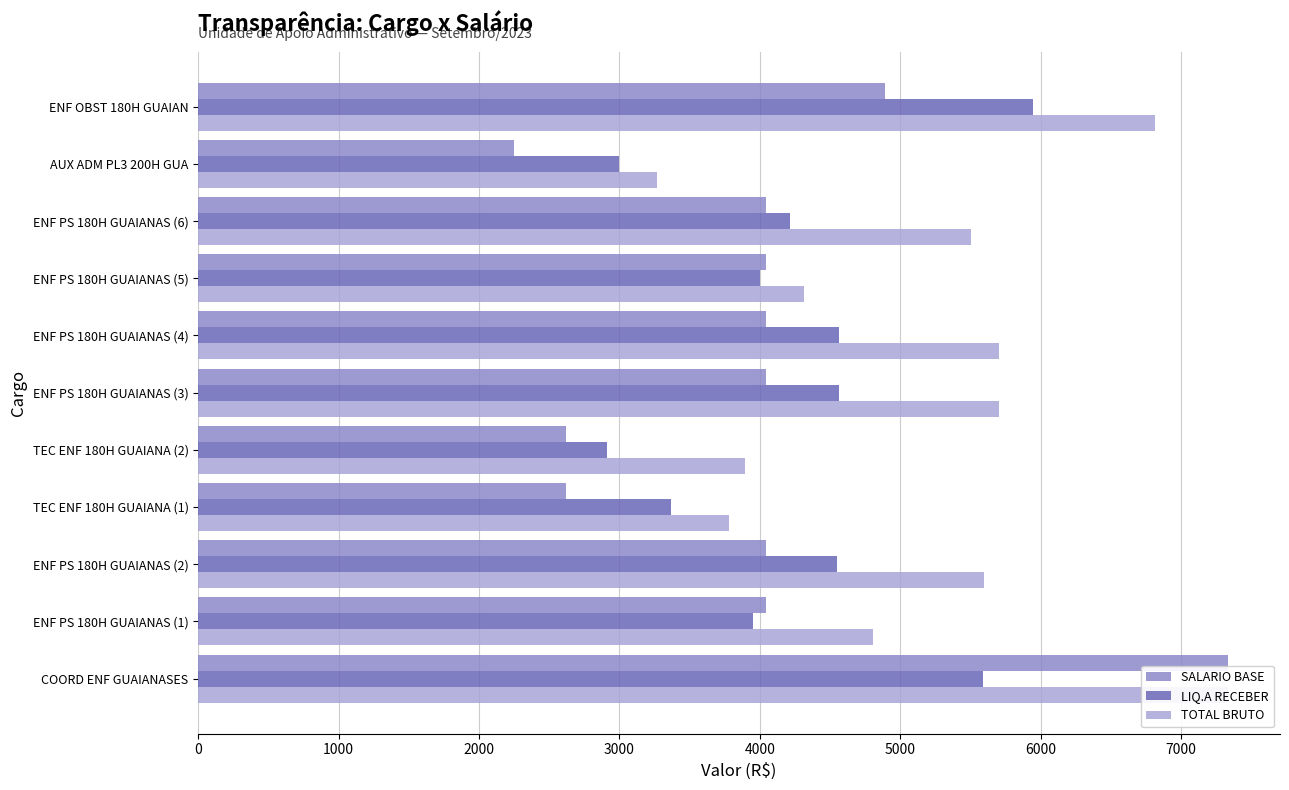

What is the average value of the SALARIO BASE series?

4000.3